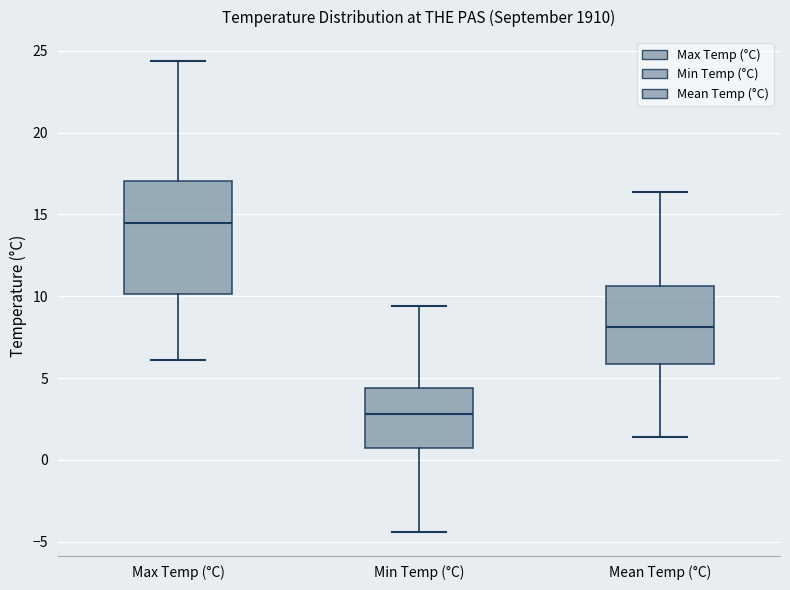

Which box has the highest median line?

Max Temp (°C)